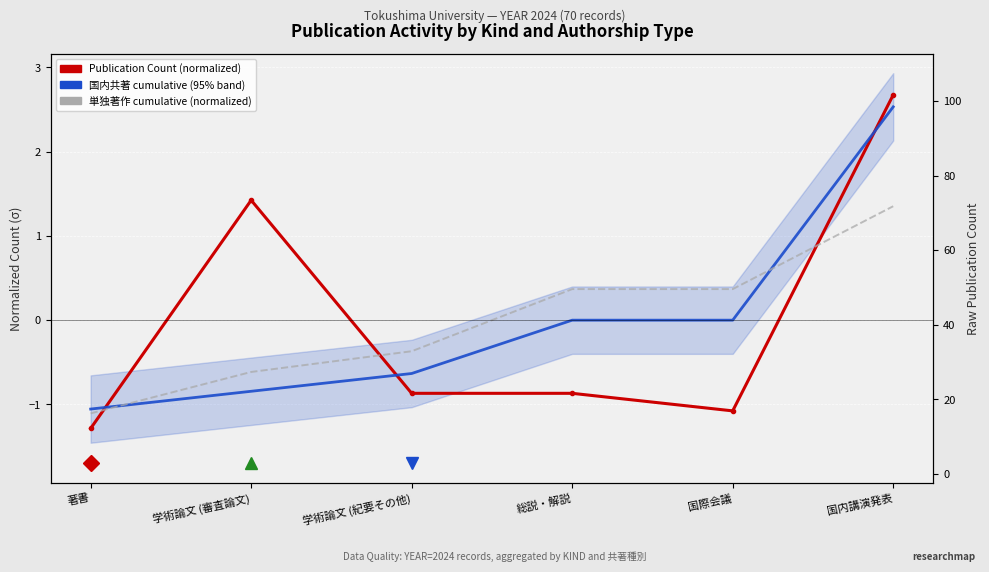

The Publication Count (normalized) series shows 2.5 at 学術論文 (審査論文). True or false?

False